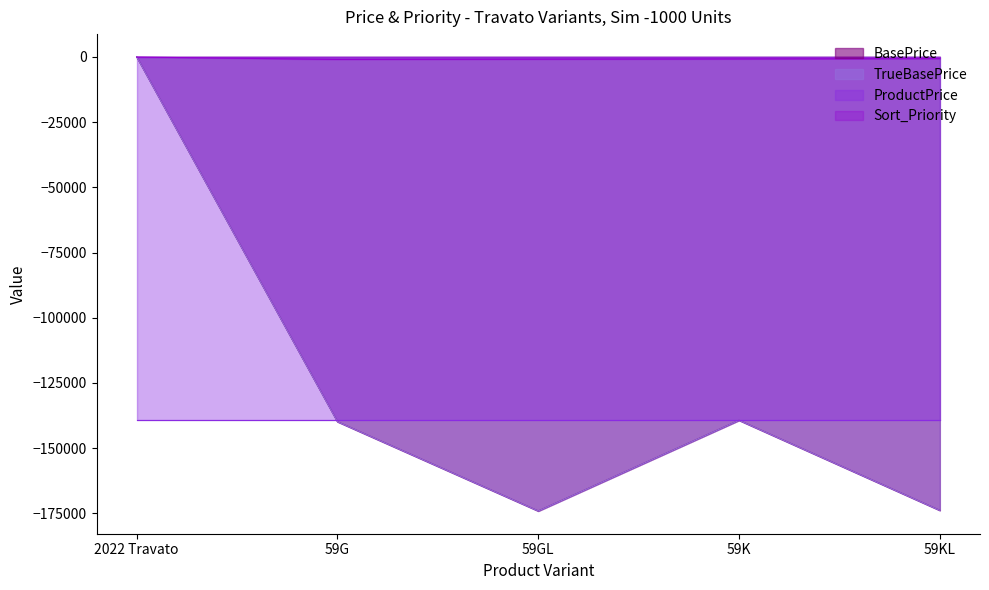

What is the difference between the highest and lowest values at 2022 Travato?

100